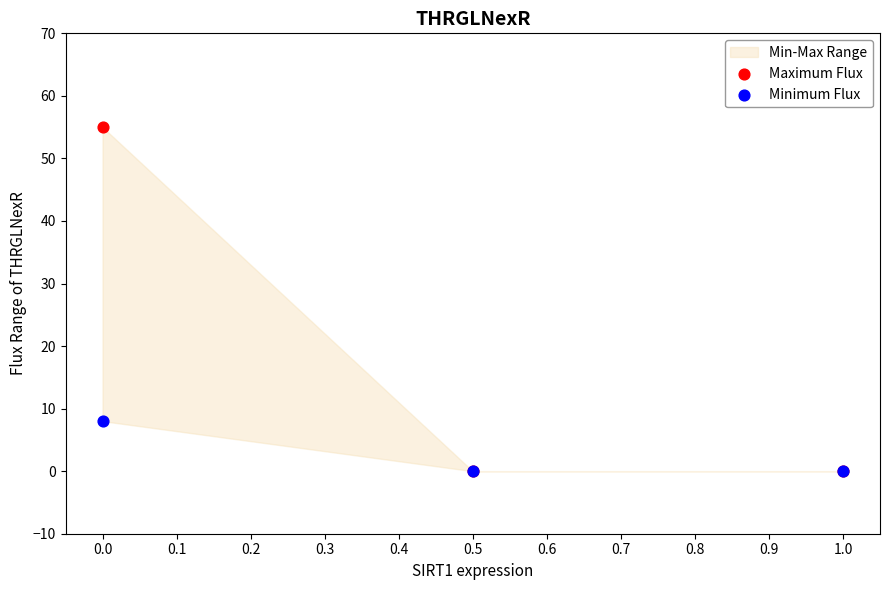

Which series has the widest spread of Y values?

Maximum Flux